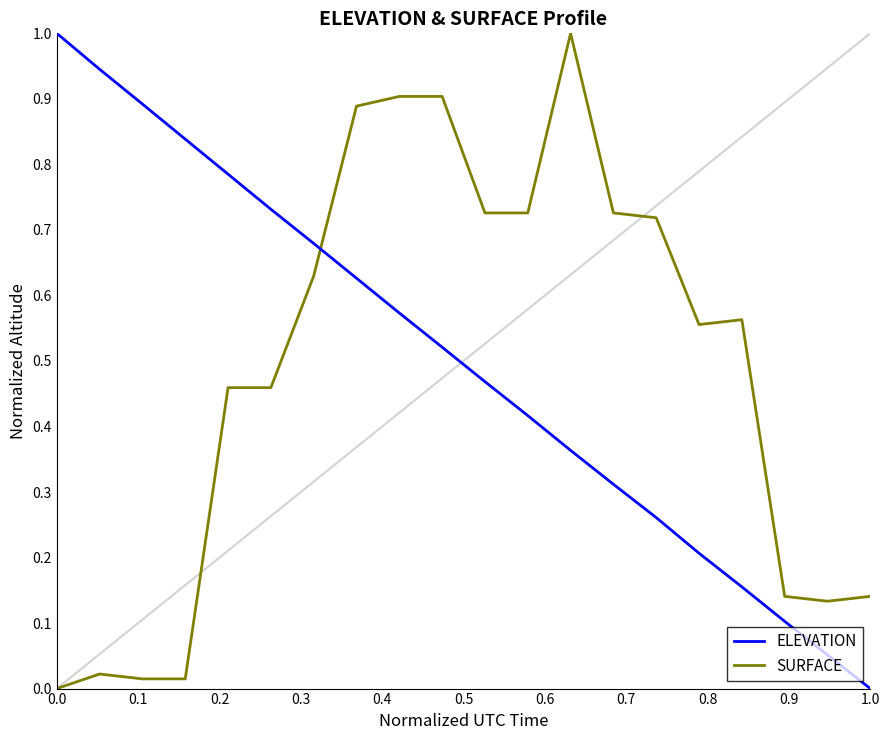

What is the difference between the maximum and minimum values in the ELEVATION series?

1.0